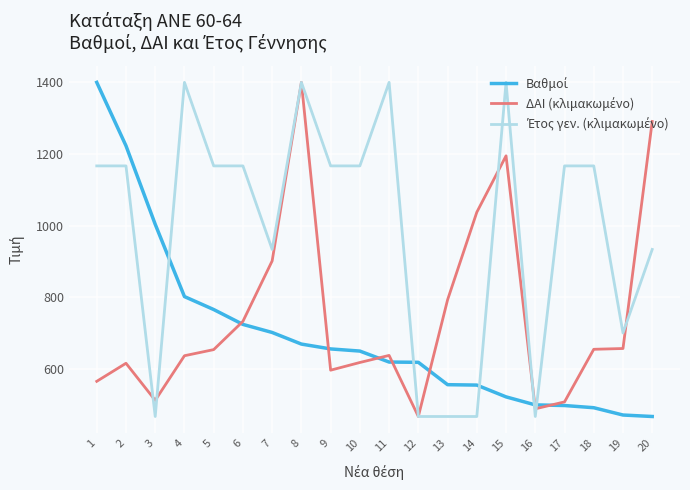

What is the total value across all series at 19?

1830.0